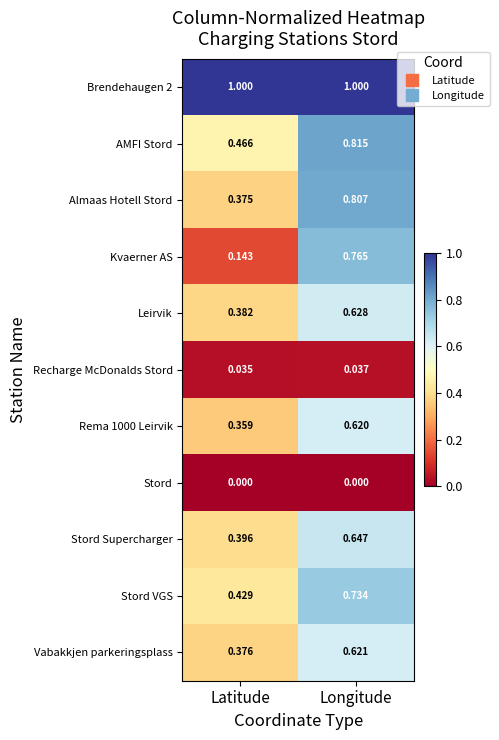

List the series in order of their peak value, highest first.

Brendehaugen 2, AMFI Stord, Almaas Hotell Stord, Kvaerner AS, Stord VGS, Stord Supercharger, Leirvik, Vabakkjen parkeringsplass, Rema 1000 Leirvik, Recharge McDonalds Stord, Stord